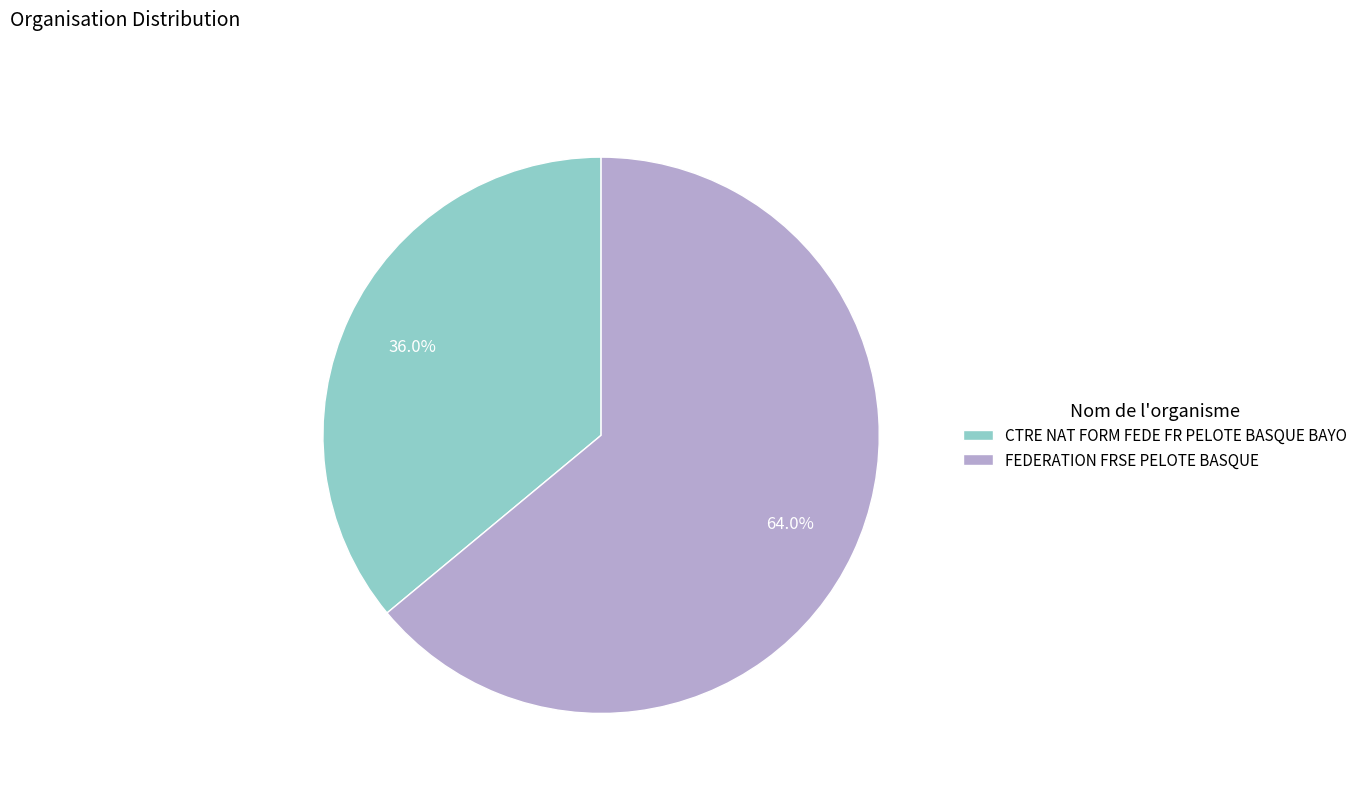

What is the ratio of the value at CTRE NAT FORM FEDE FR PELOTE BASQUE BAYO to the value at FEDERATION FRSE PELOTE BASQUE?

0.6